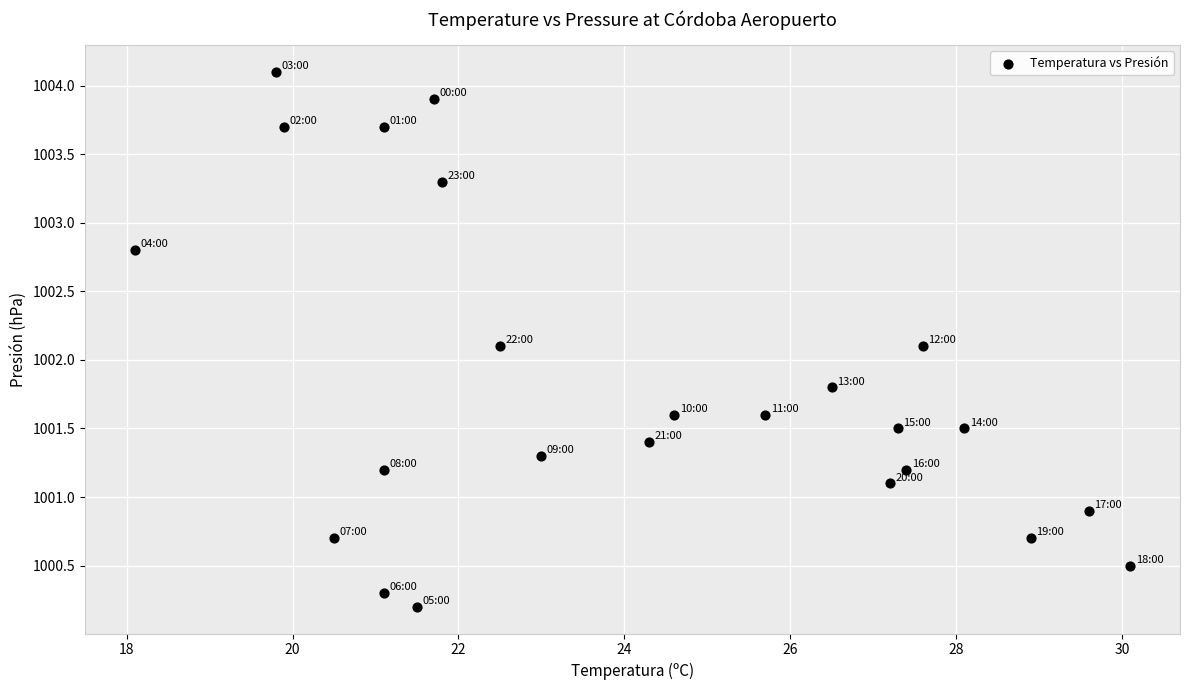

What is the range of X values (max minus min)?

12.0